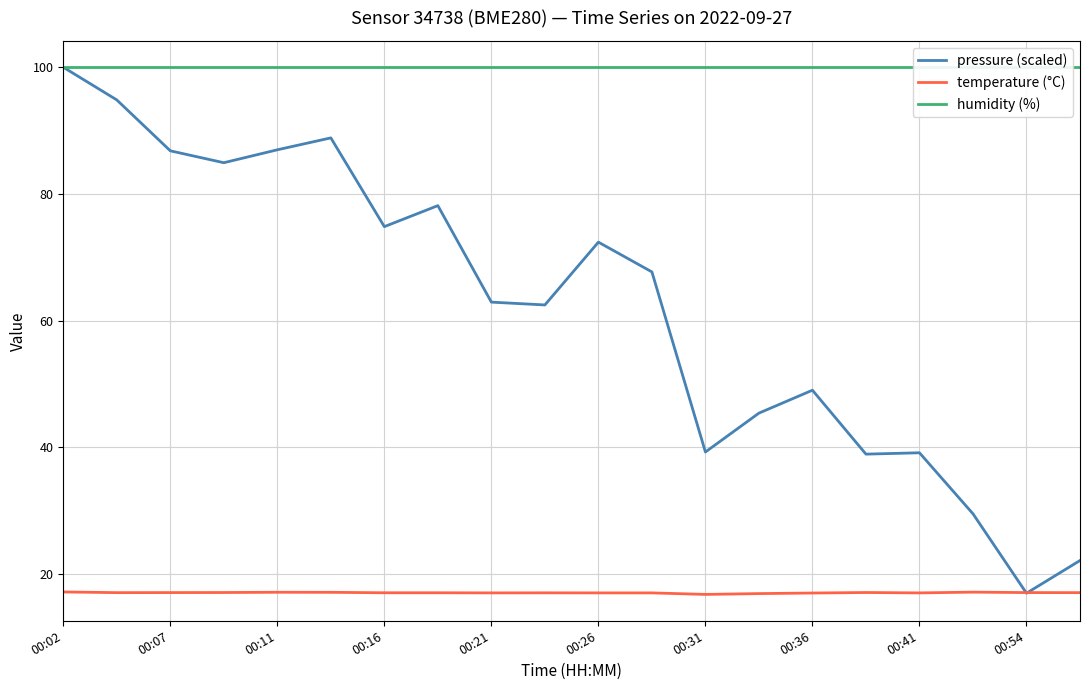

Does the chart have visible grid lines?

Yes